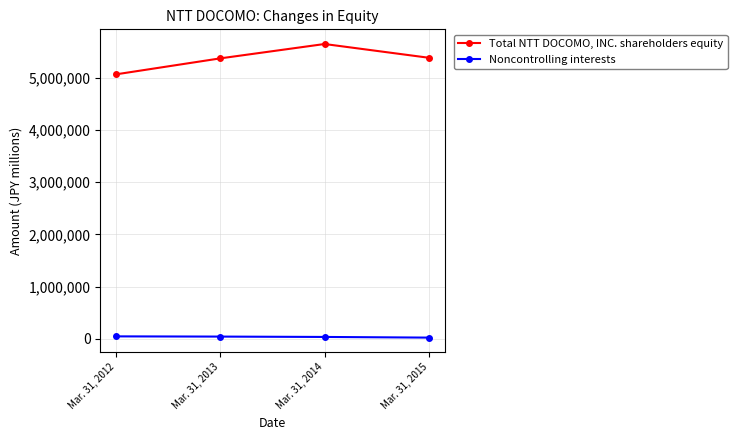

What is the difference between the Total NTT DOCOMO, INC. shareholders equity values at Mar. 31, 2014 and Mar. 31, 2015?

263294